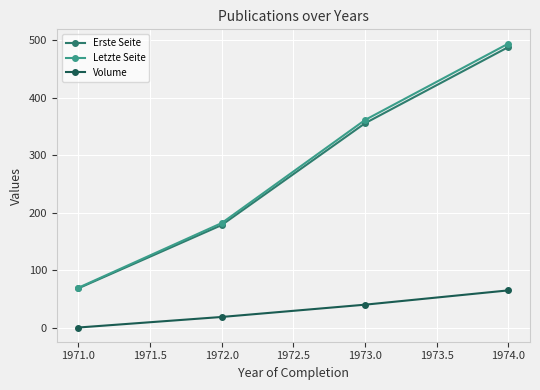

True or false: Erste Seite has a value of 738.4 at 1972.0.

False